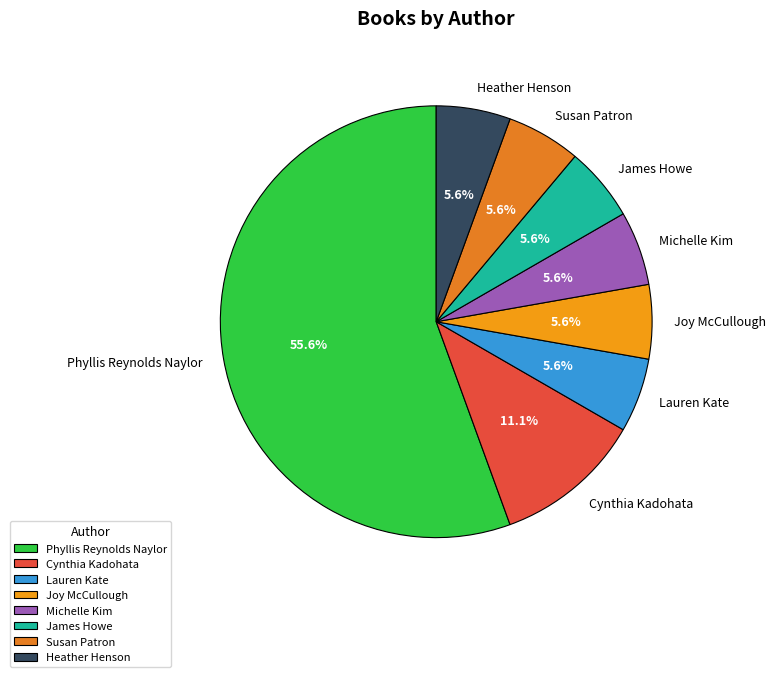

Which category has the biggest portion of the pie?

Phyllis Reynolds Naylor